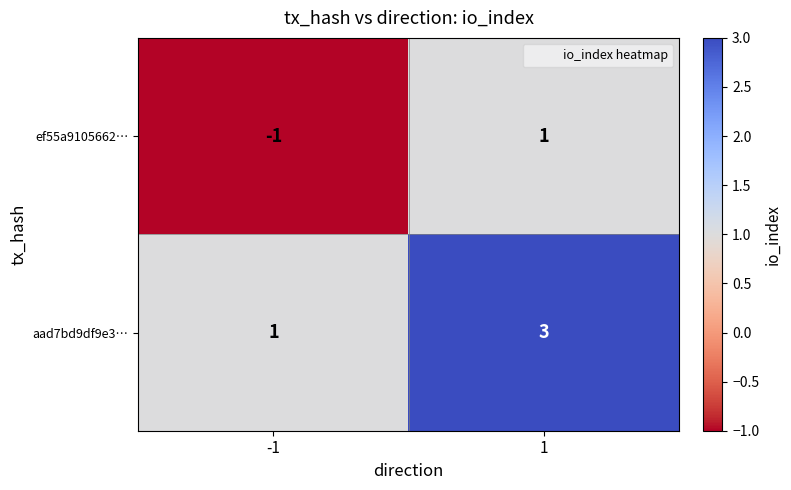

Reading right to left, list all the values displayed in this chart.

ef55a9105662…: 1	-1
aad7bd9df9e3…: 3	1